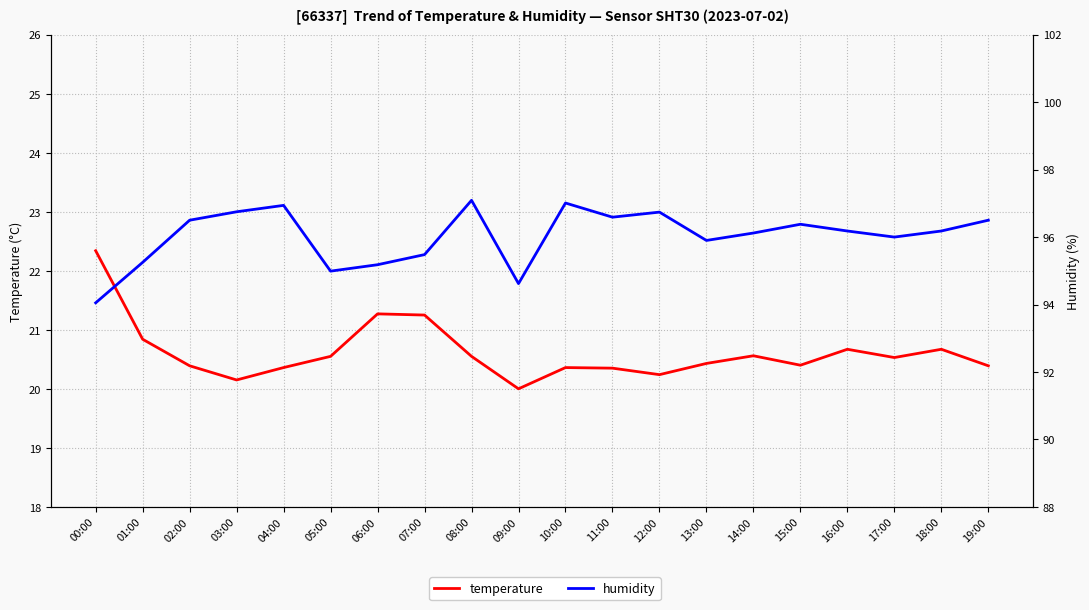

Which series has the largest range (max minus min)?

humidity